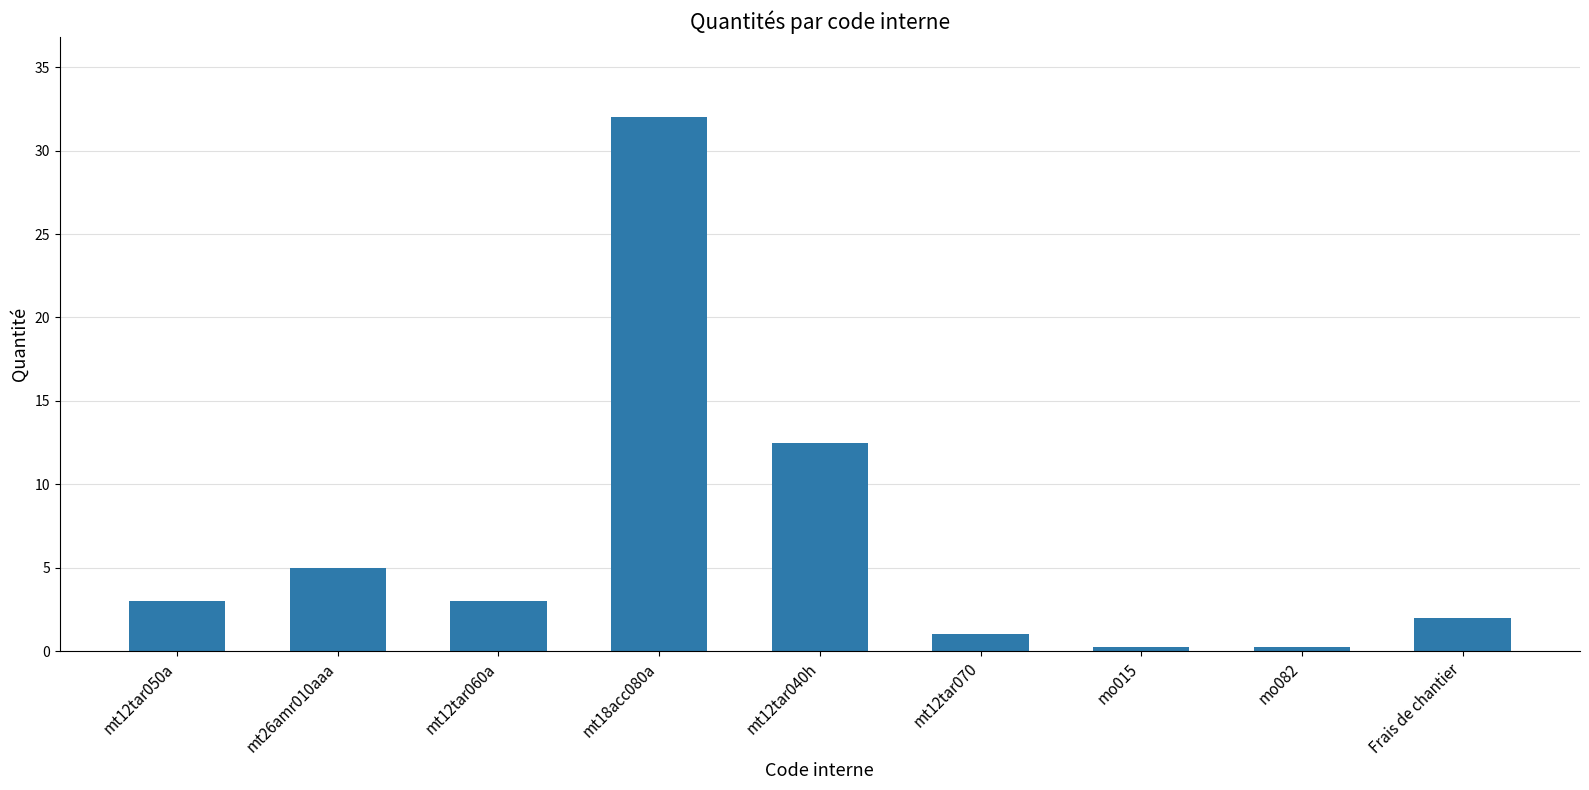

What is the maximum value shown in the chart?

32.0